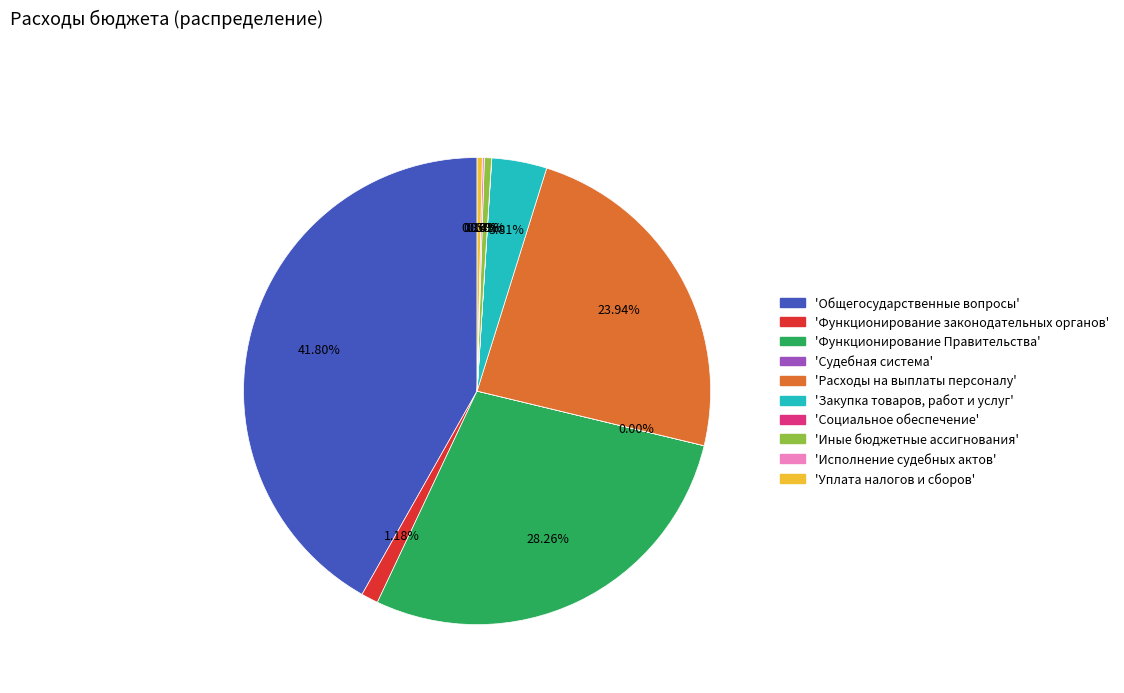

Is there a majority slice in this chart?

No